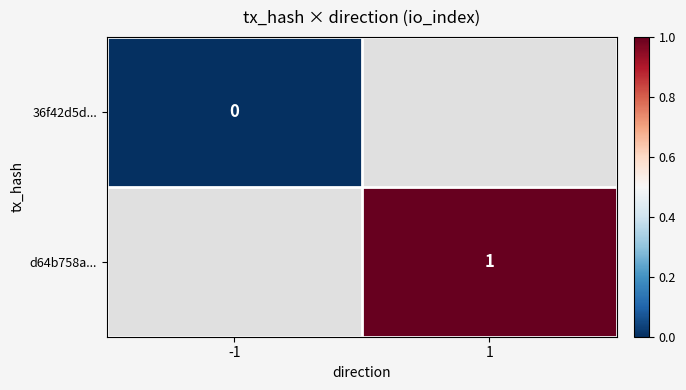

Is it true that d64b758a... equals 0.3 at 1?

False